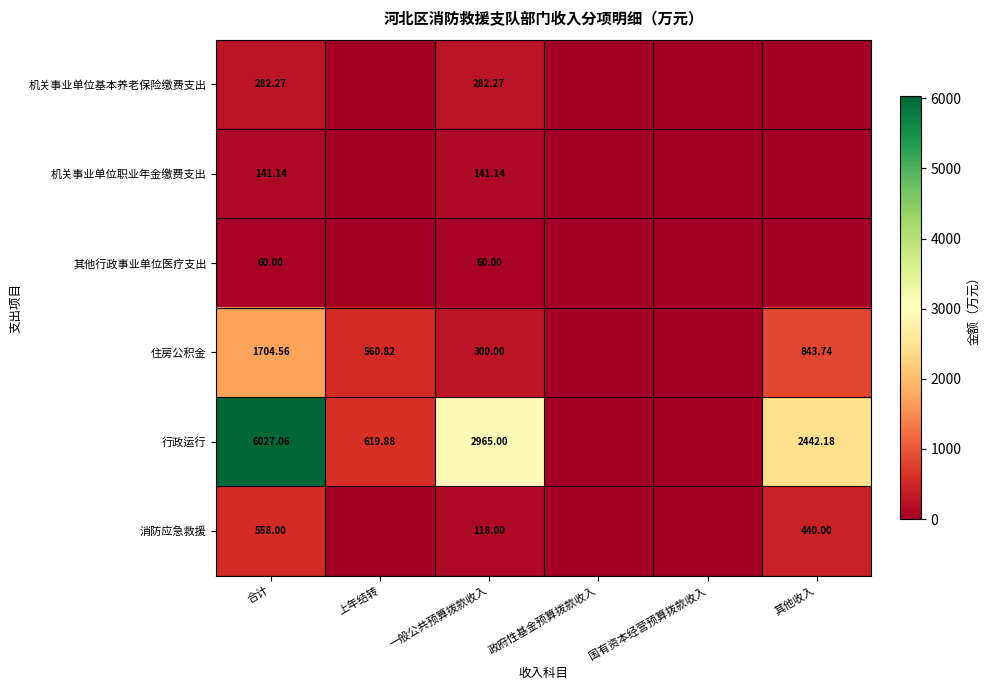

What is the difference between the highest and lowest values at 上年结转?

619.9